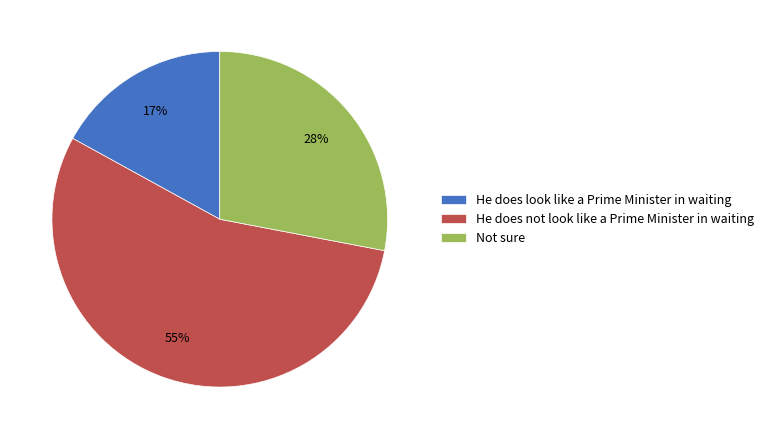

Is the sum of He does not look like a Prime Minister in waiting and Not sure greater than half?

Yes